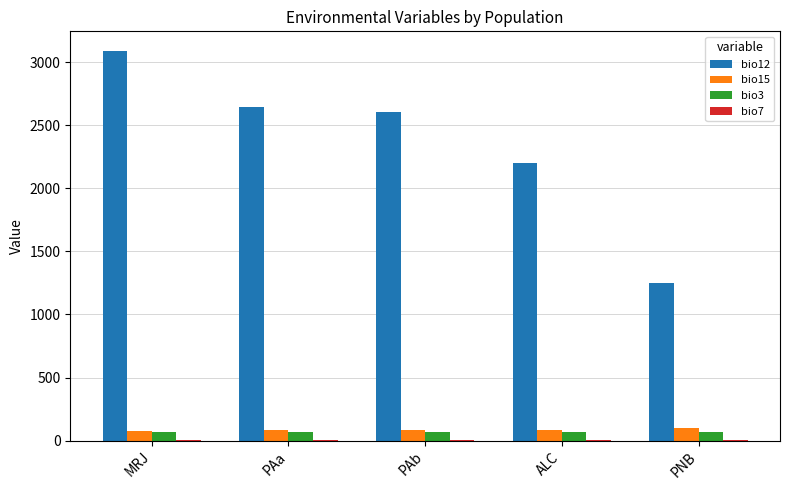

What is the sum of all bio12 values?

11801.0